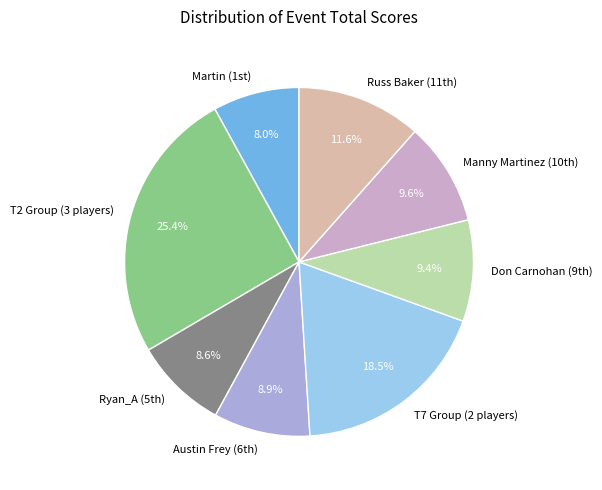

Which category has the smallest portion of the pie?

Martin (1st)